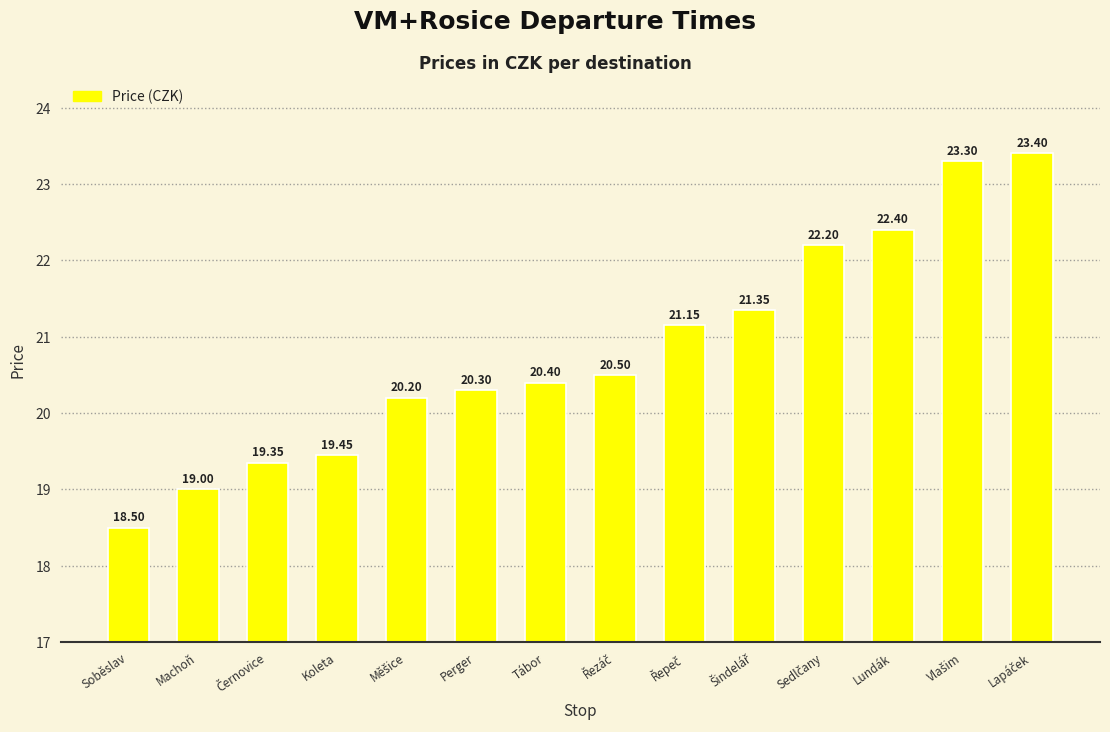

What position from the right is Perger?

9